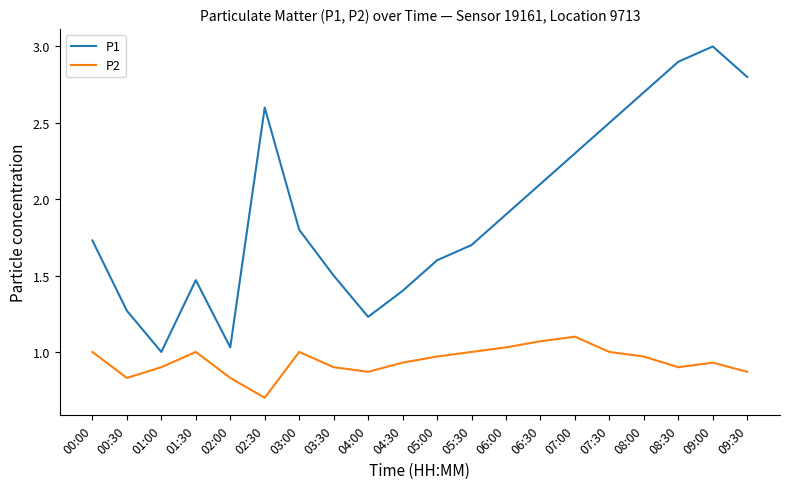

Which series has the largest range (max minus min)?

P1